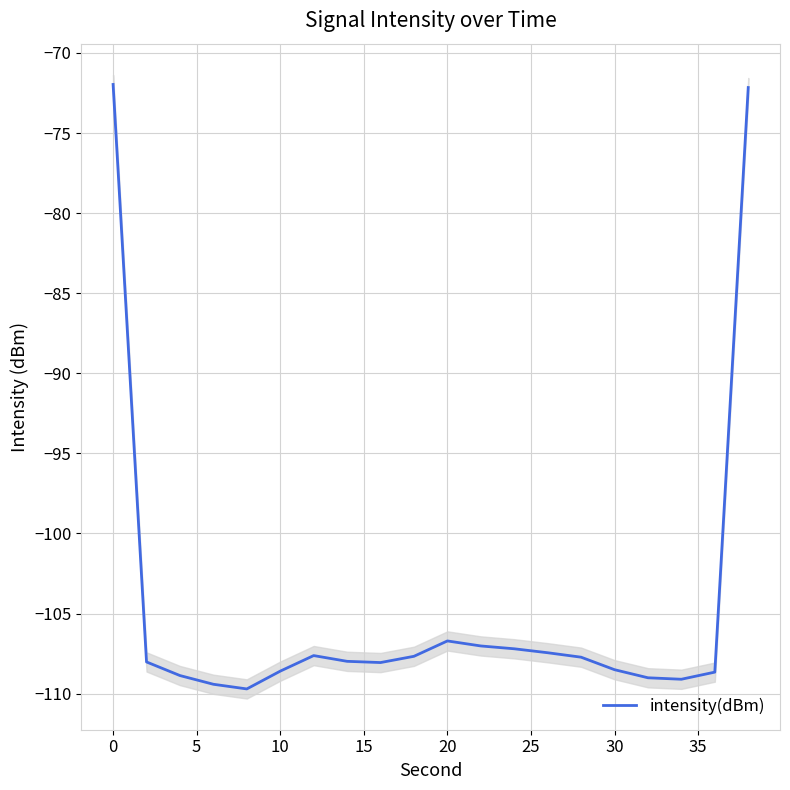

What is the maximum value for intensity(dBm)?

-72.0